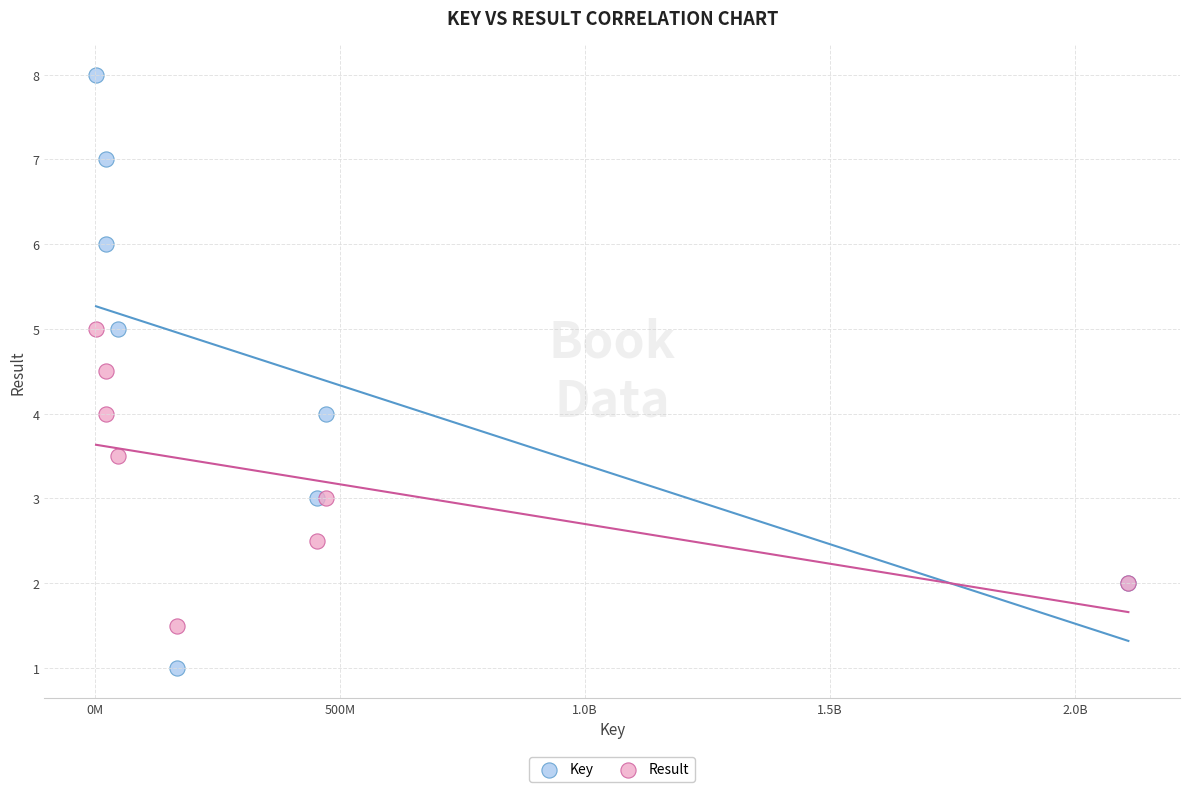

Which series contains the highest Y value?

Key